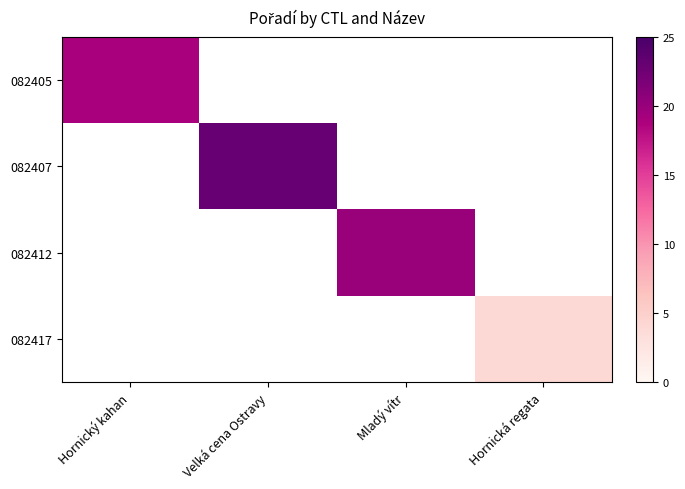

At which label does 082417 reach its minimum?

Hornický kahan